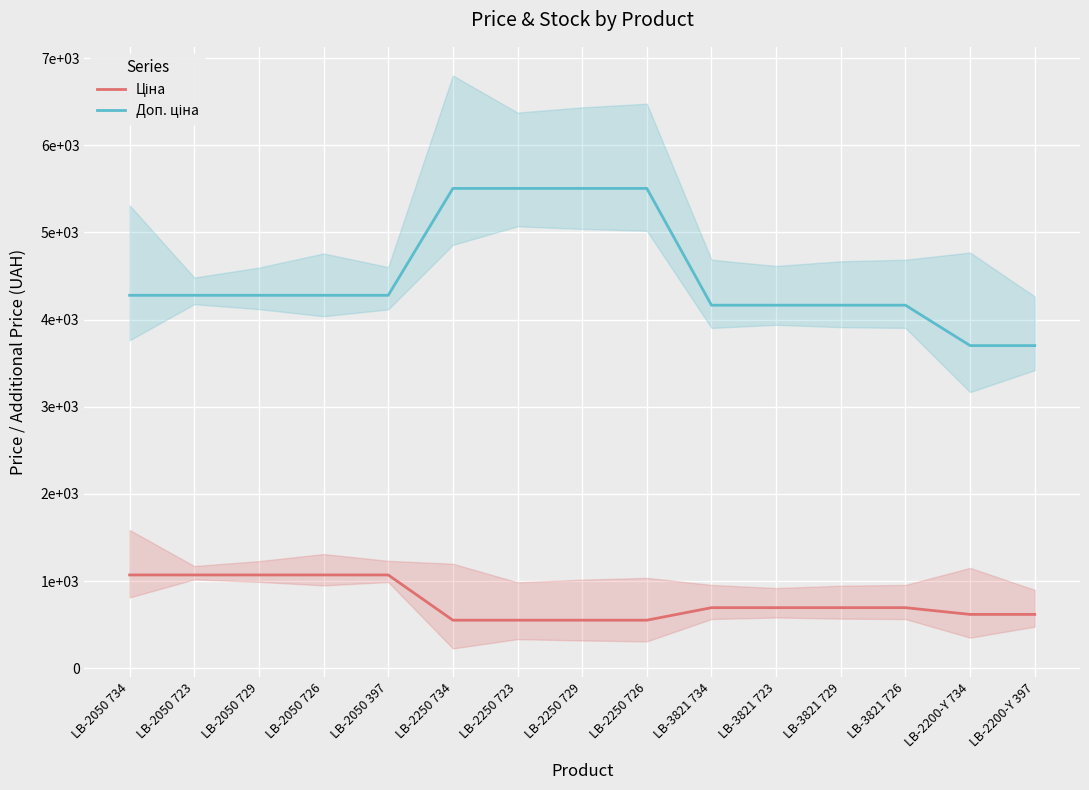

Is it true that Ціна equals 204.5 at LB-2250 729?

False